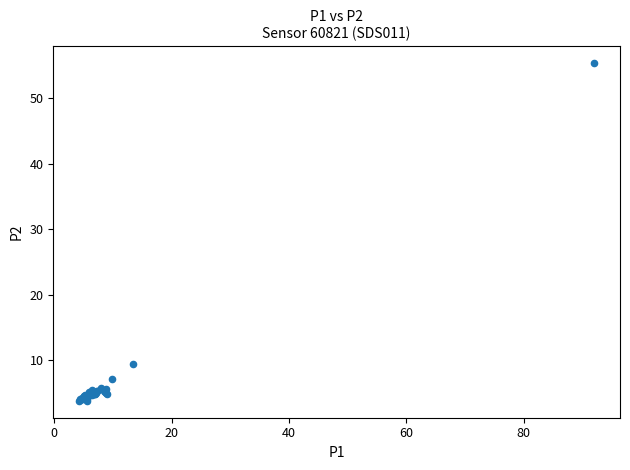

What Y value in the scatter plot is closest to 29?

9.4